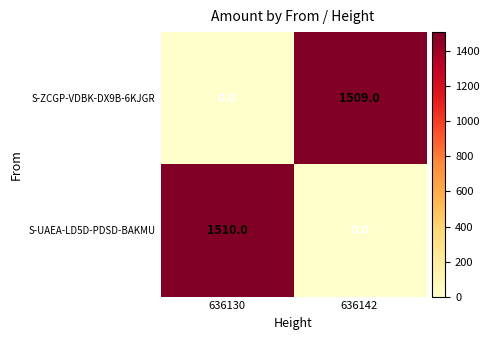

How many distinct data groups are displayed?

2